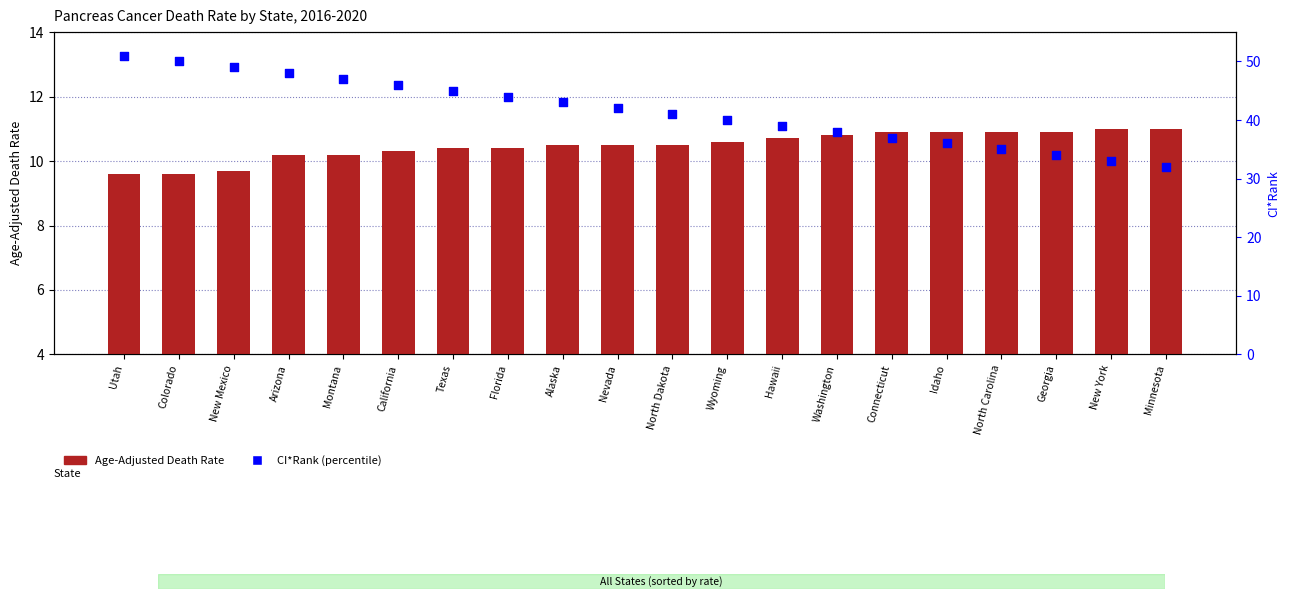

What are all the series names shown in the legend?

Age-Adjusted Death Rate, CI*Rank